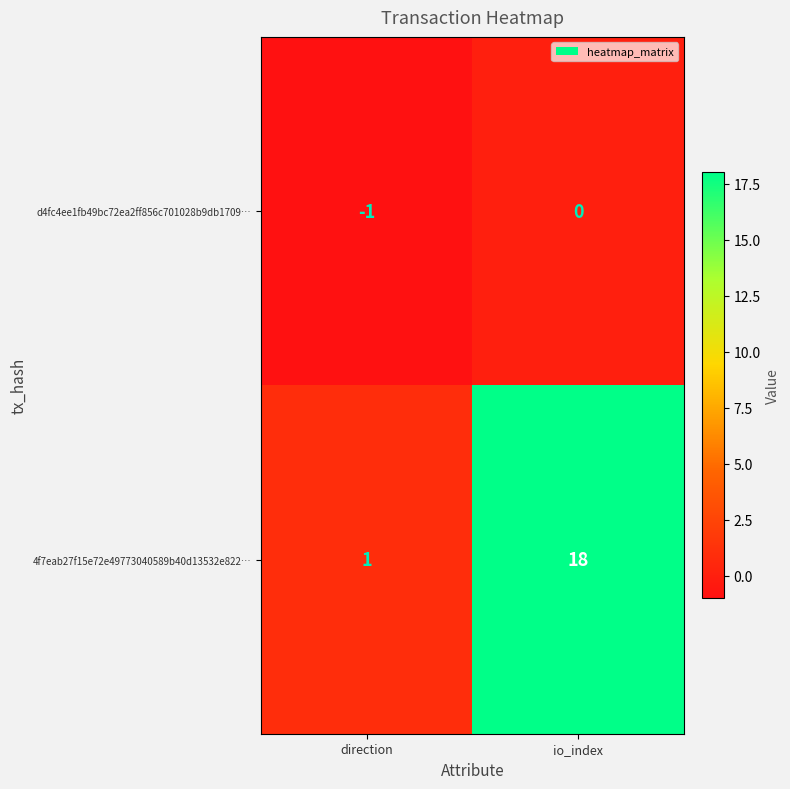

What is the spread (max minus min) of values at io_index?

18